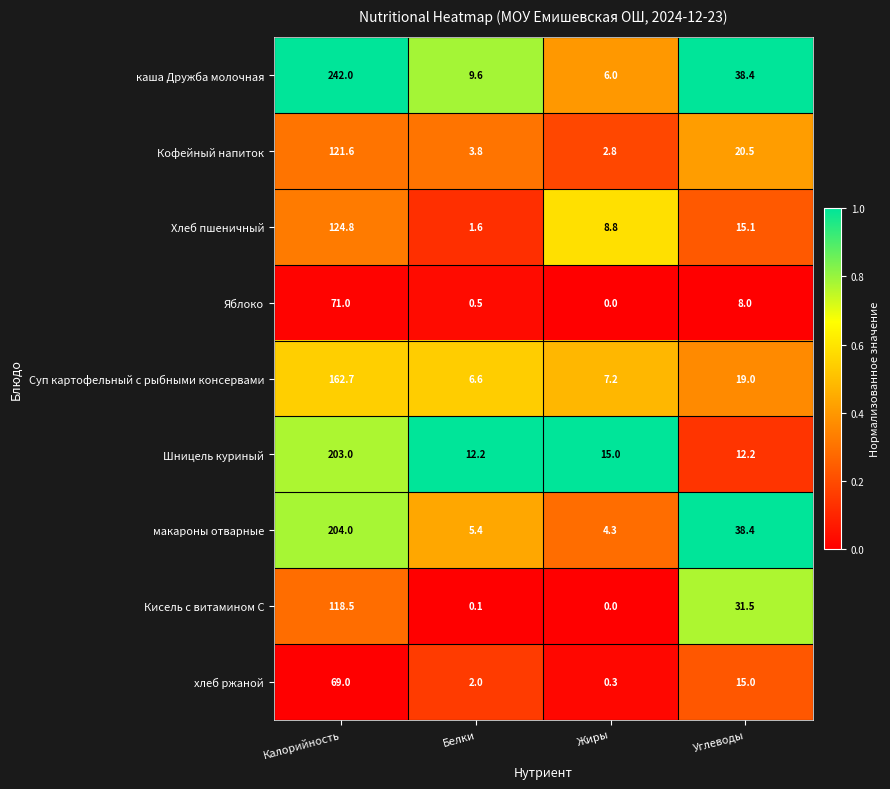

Which label corresponds to the smallest value in the chart?

Жиры